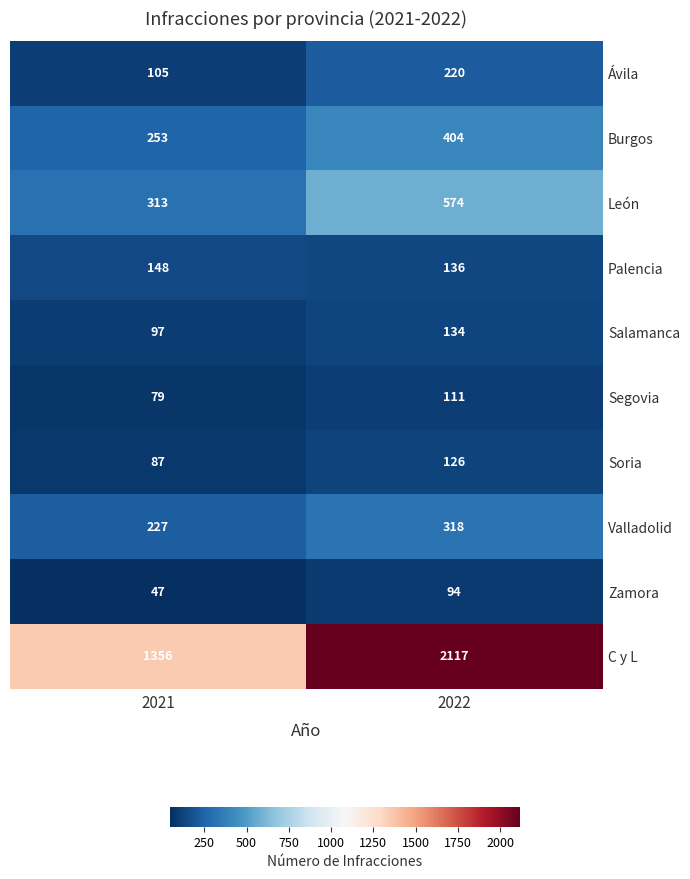

What is the sum of the Burgos values at 2021 and 2022?

657